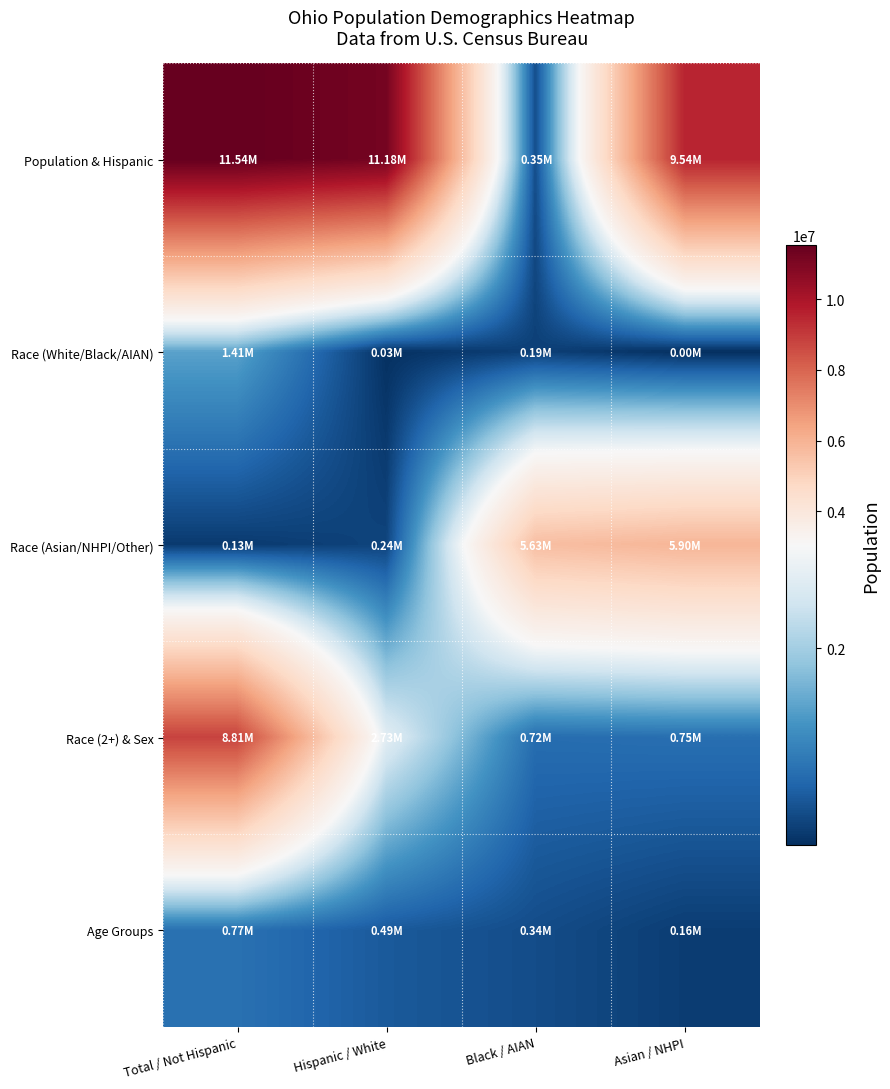

Which series has the widest spread of values?

Population & Hispanic